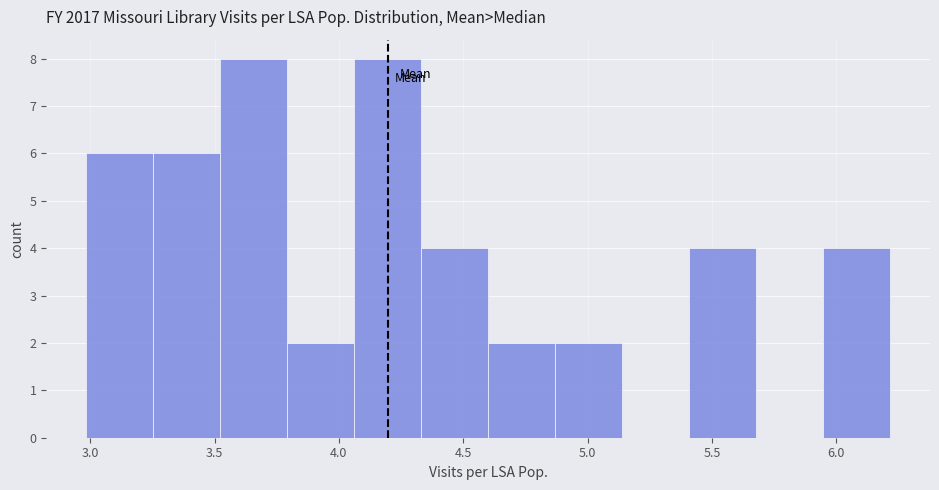

Reading left to right, list every bar in this chart as the range it spans on the x-axis followed by its height. Neither the bar edges nor the heights are printed on the chart, so give them approximately, as read against the axes.

3.00 to 3.25: 6
3.25 to 3.50: 6
3.50 to 3.80: 8
3.80 to 4.05: 2
4.05 to 4.35: 8
4.35 to 4.60: 4
4.60 to 4.85: 2
4.85 to 5.15: 2
5.15 to 5.40: 0
5.40 to 5.70: 4
5.70 to 5.95: 0
5.95 to 6.20: 4